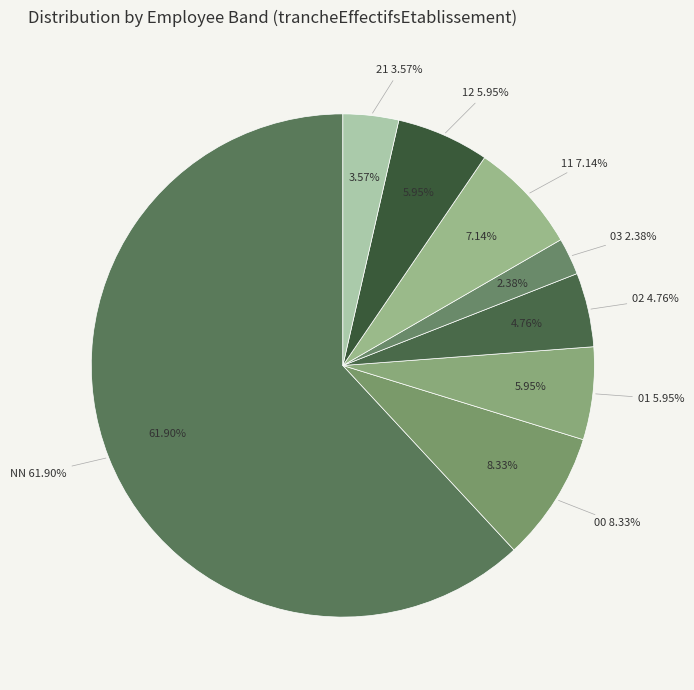

Combined, what portion of the pie is NN and 01?

67.9%